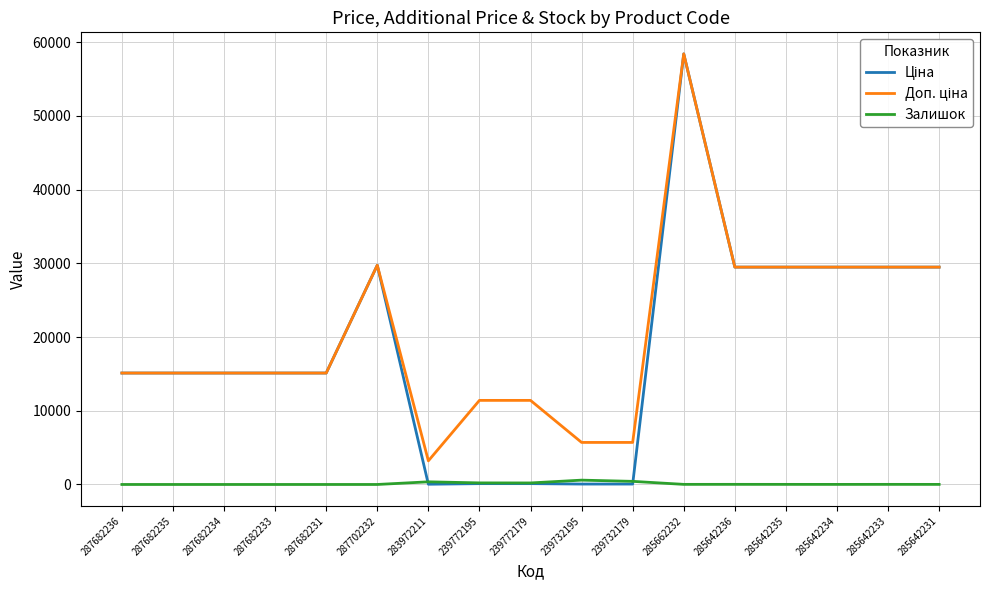

The Залишок series shows 360.0 at 283972211. True or false?

True